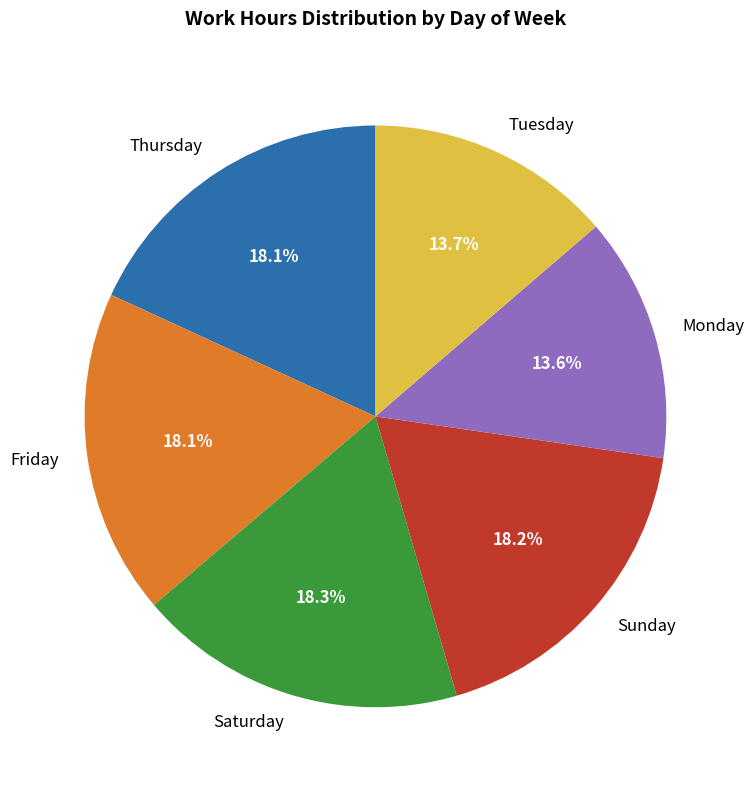

Approximately how many times larger is the value at Sunday compared to Friday?

1.0